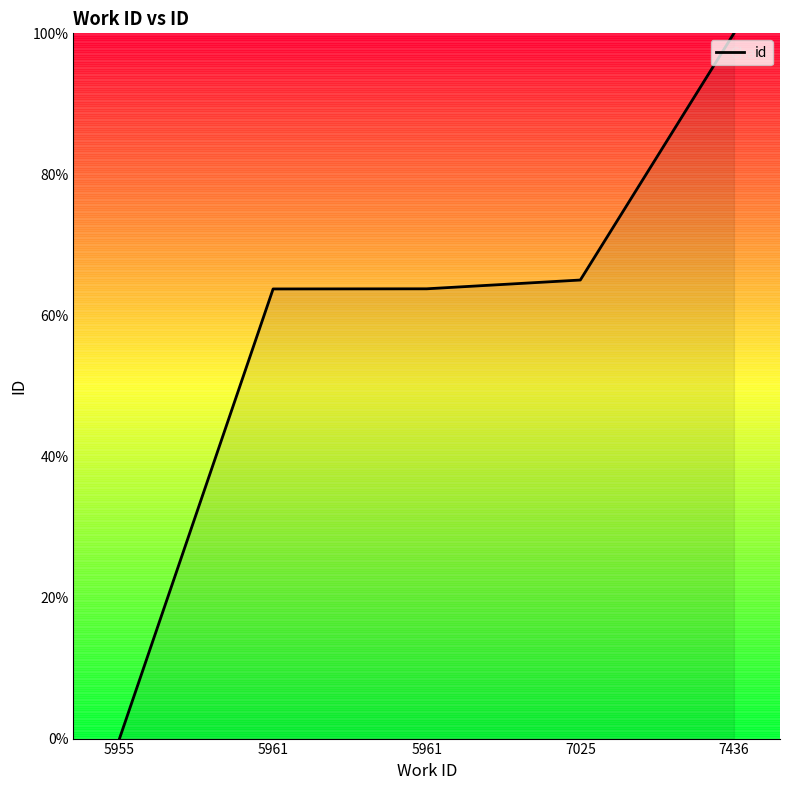

What is the difference between the values at 7025 and 5955?

65.0